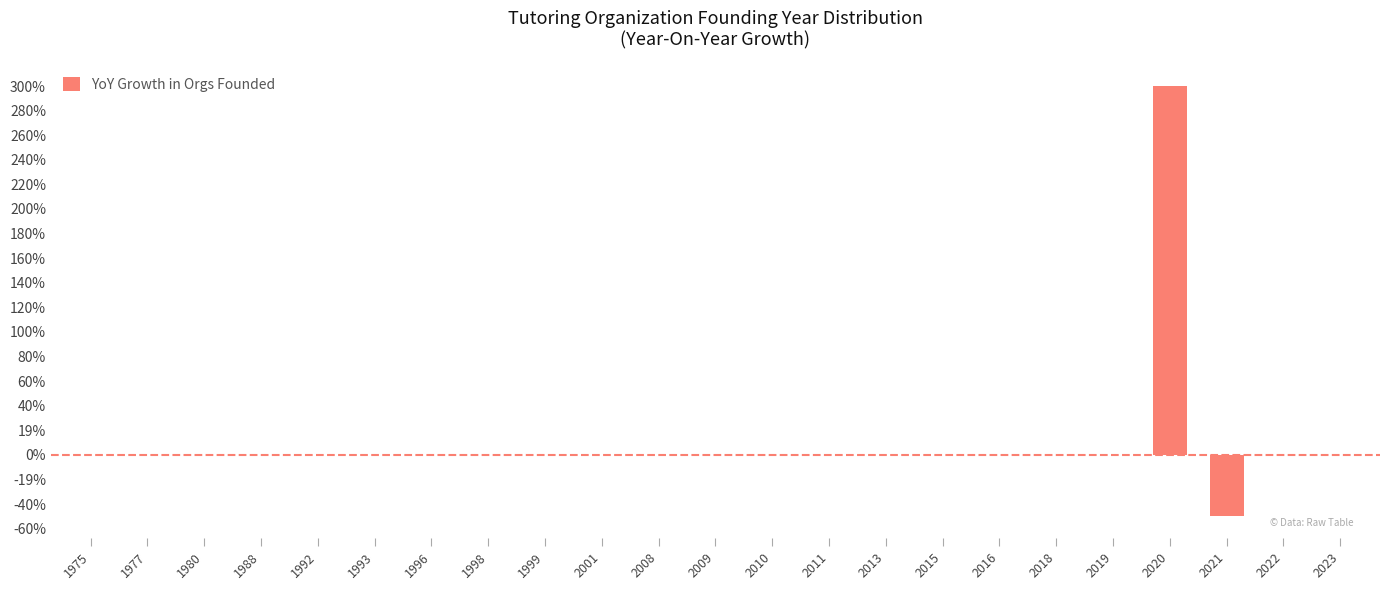

Are the bars horizontal?

No